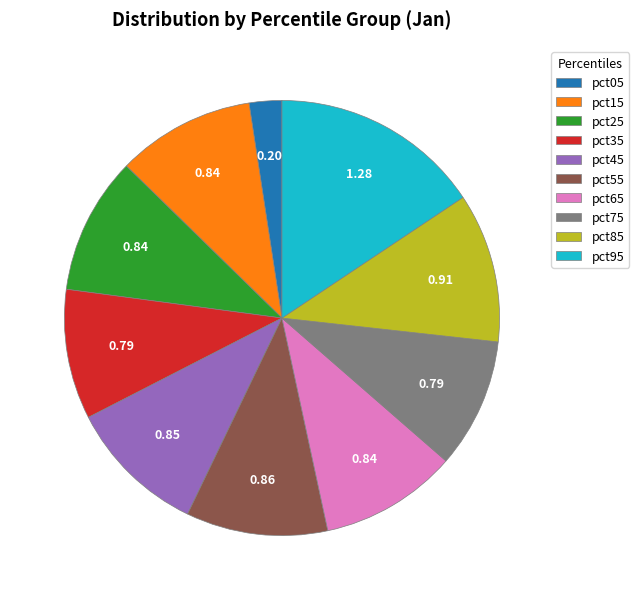

Is there any slice that represents more than half of the pie?

No